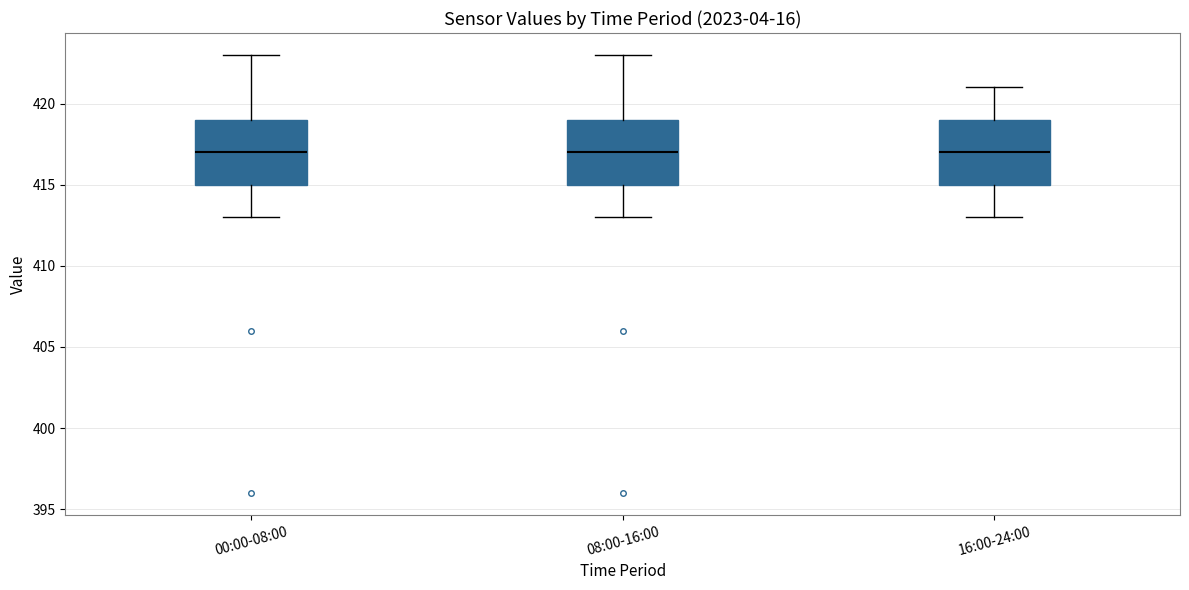

Reading left to right, read every box against the y-axis: the position of its median line, the range the box covers, and the ends of its whiskers. The values are not printed on the chart, so give them approximately, as read against the axis.

00:00-08:00: median 417, box 415 to 419, whiskers 413 to 423
08:00-16:00: median 417, box 415 to 419, whiskers 413 to 423
16:00-24:00: median 417, box 415 to 419, whiskers 413 to 421